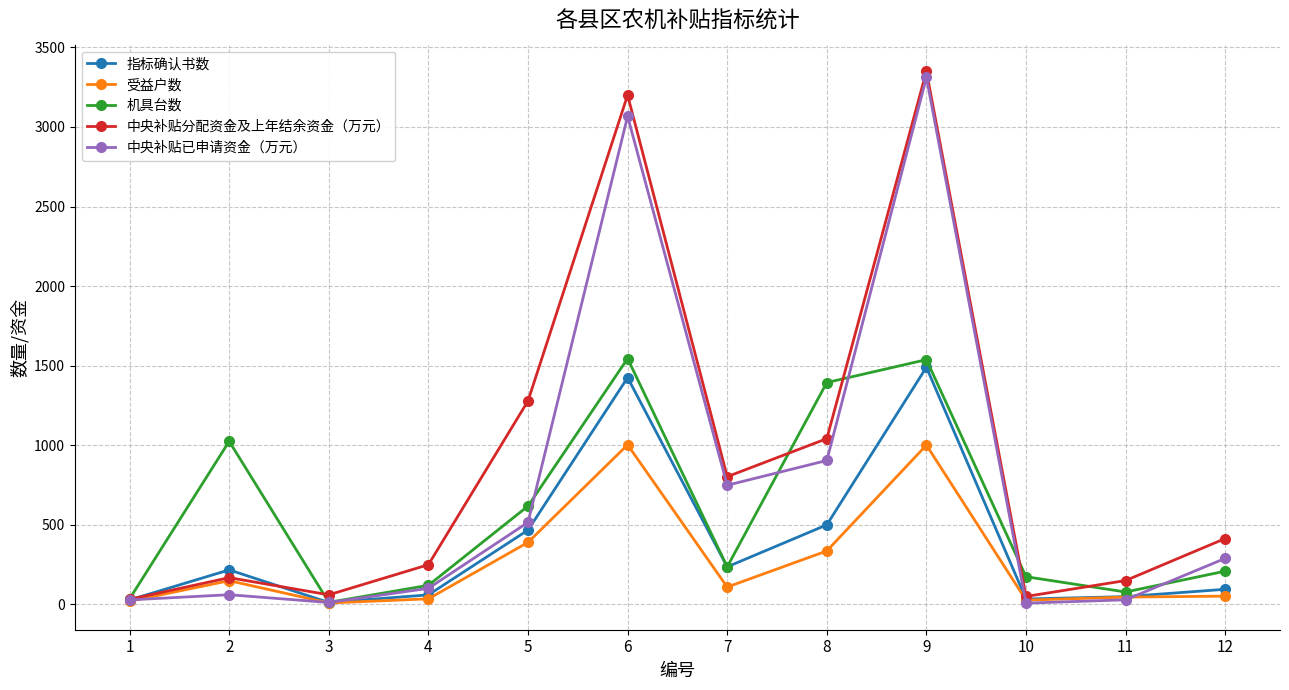

True or false: 指标确认书数 has more than 0 points higher than both neighbors.

True